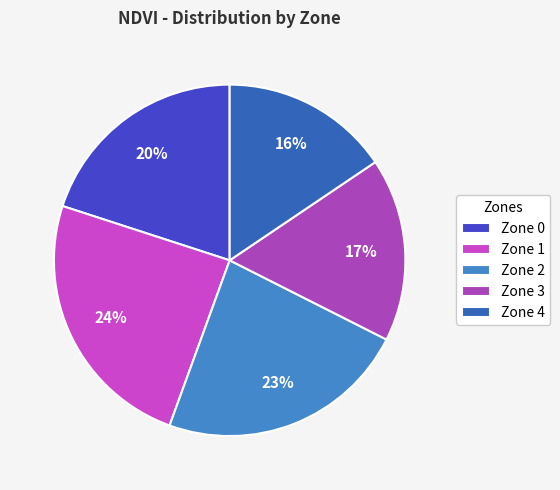

What is the largest slice in the pie chart?

Zone 1